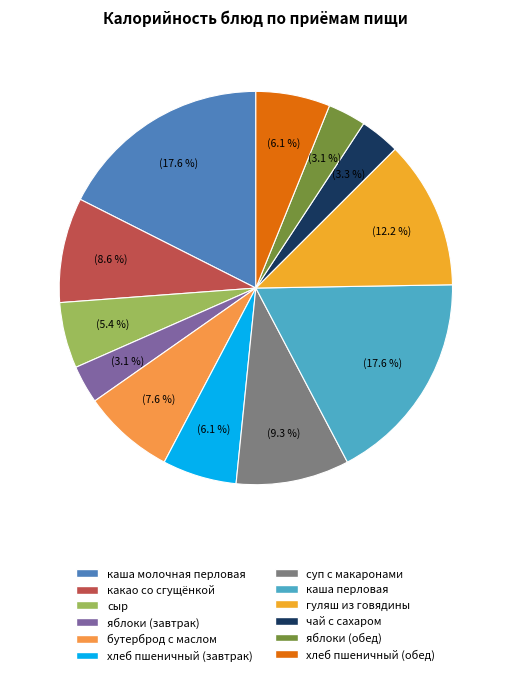

How many segments does this pie chart have?

12